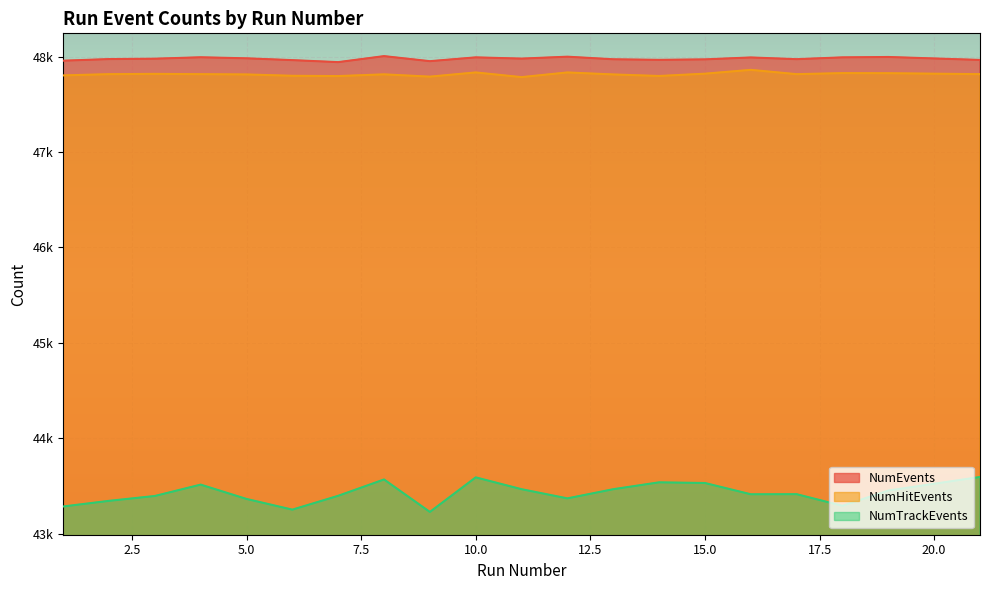

Which label corresponds to the largest value in the chart?

8